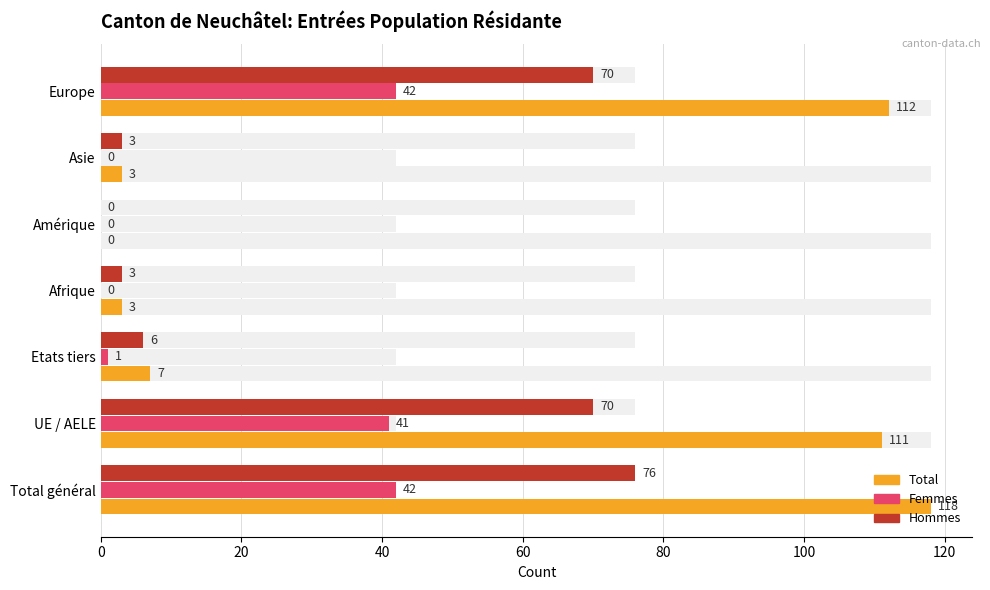

Reading left to right, what are all the values shown in this chart?

Total: 118	111	7	3	0	3	112
Femmes: 42	41	1	0	0	0	42
Hommes: 76	70	6	3	0	3	70